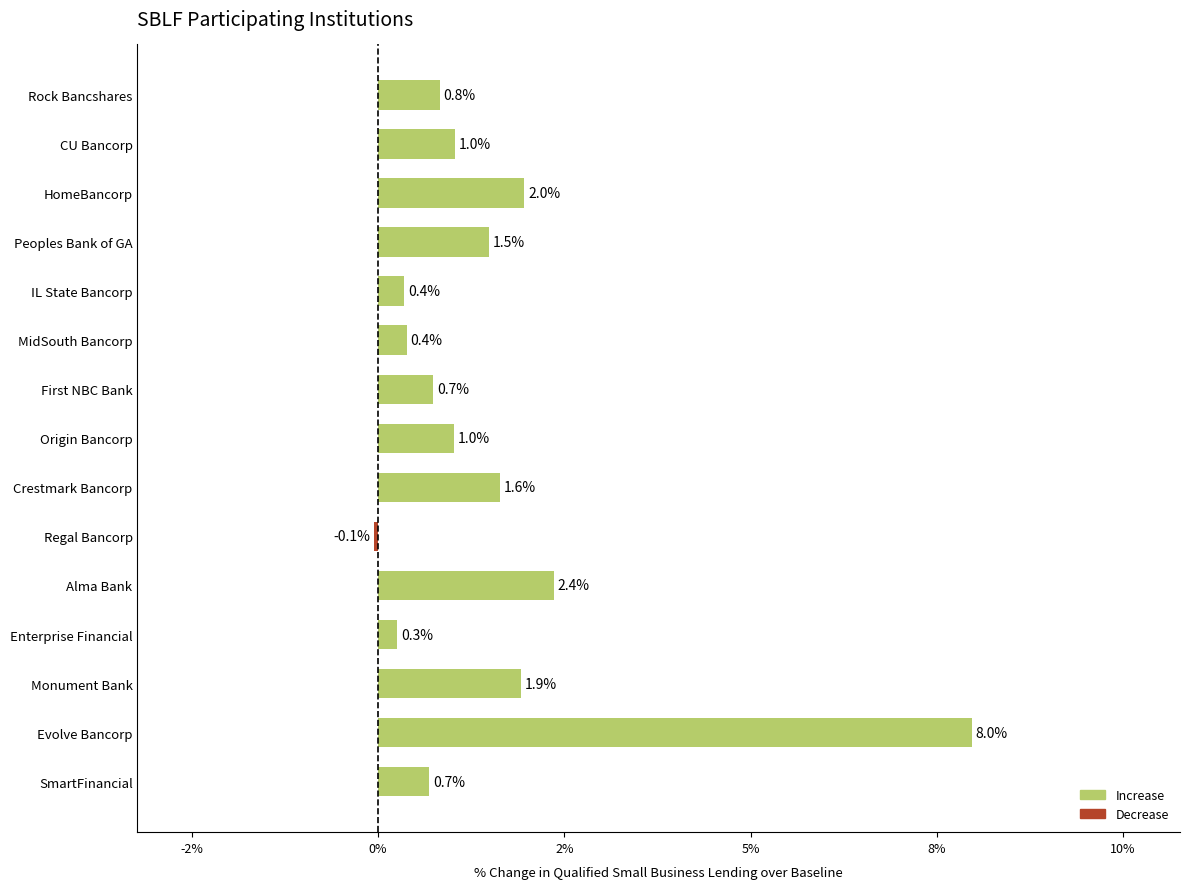

How many data points does each series have?

15